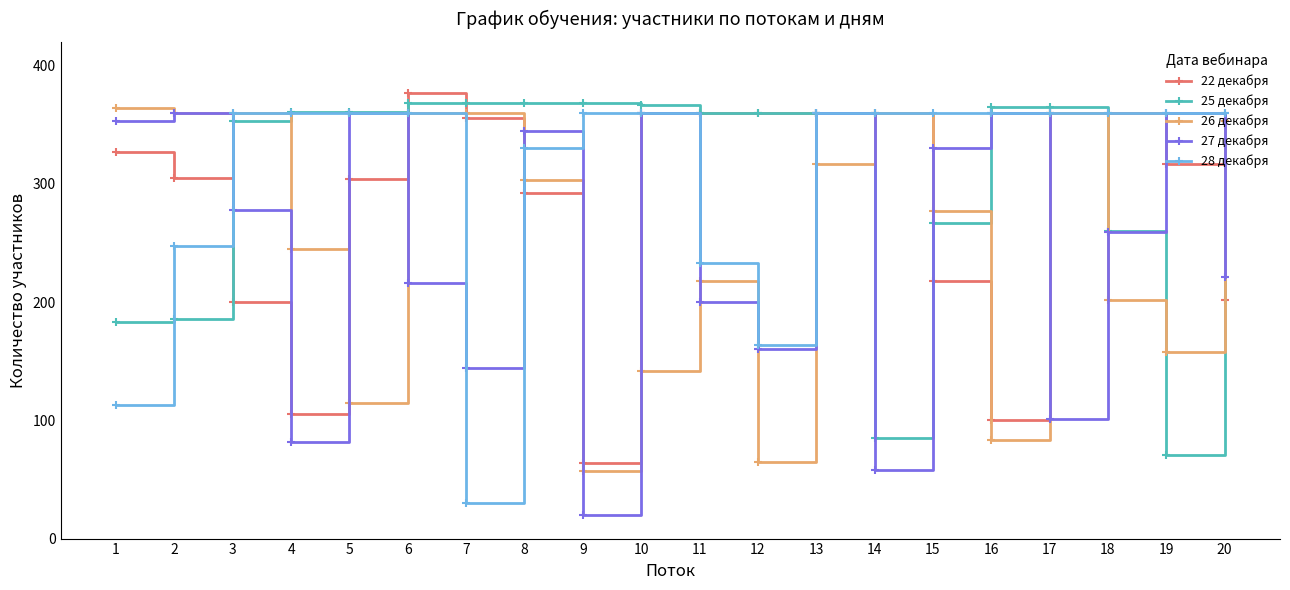

In 27 декабря, how many points are lower than both neighbors (excluding endpoints)?

6